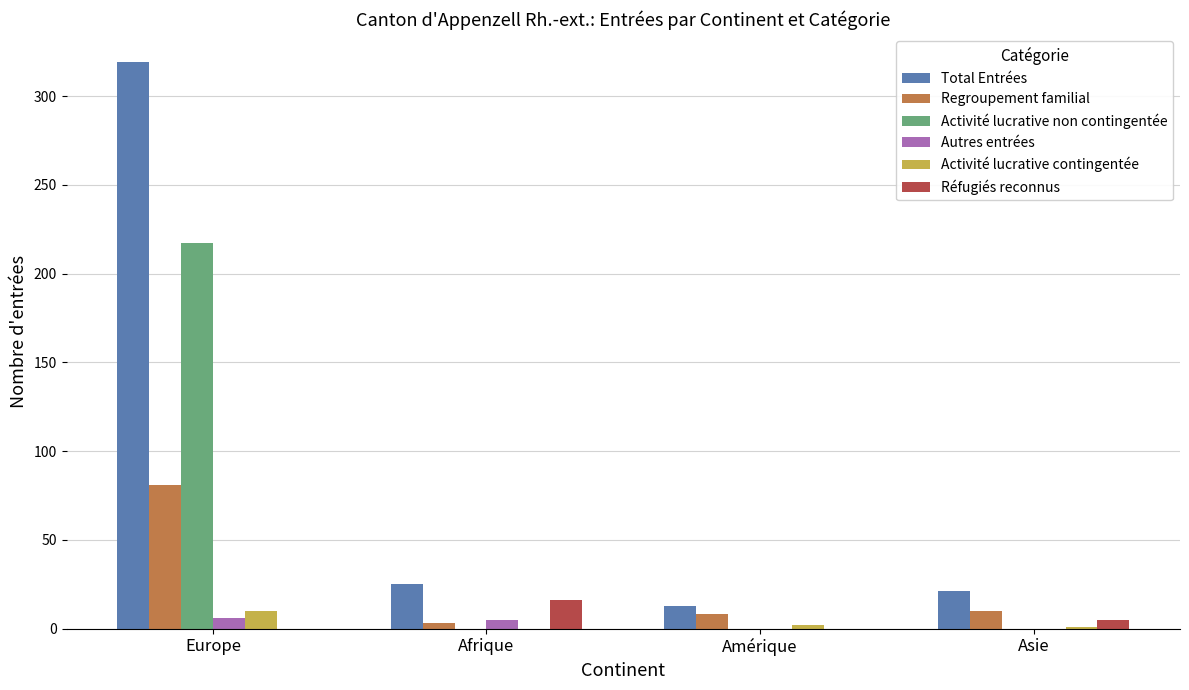

Where is Autres entrées nearest to the value 3?

Afrique